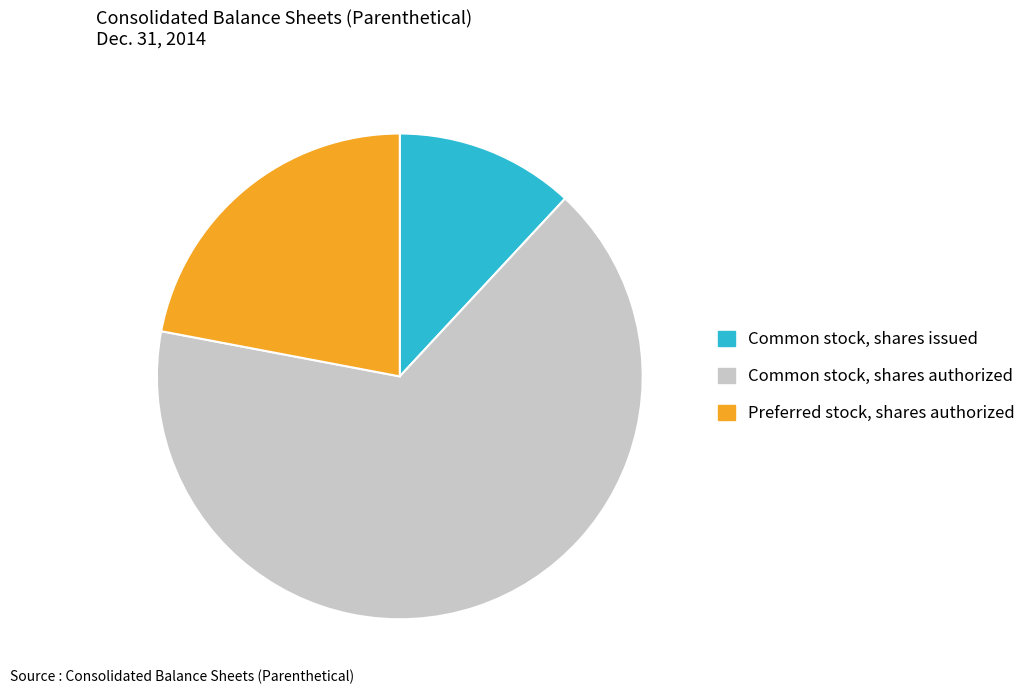

How many segments does this pie chart have?

3